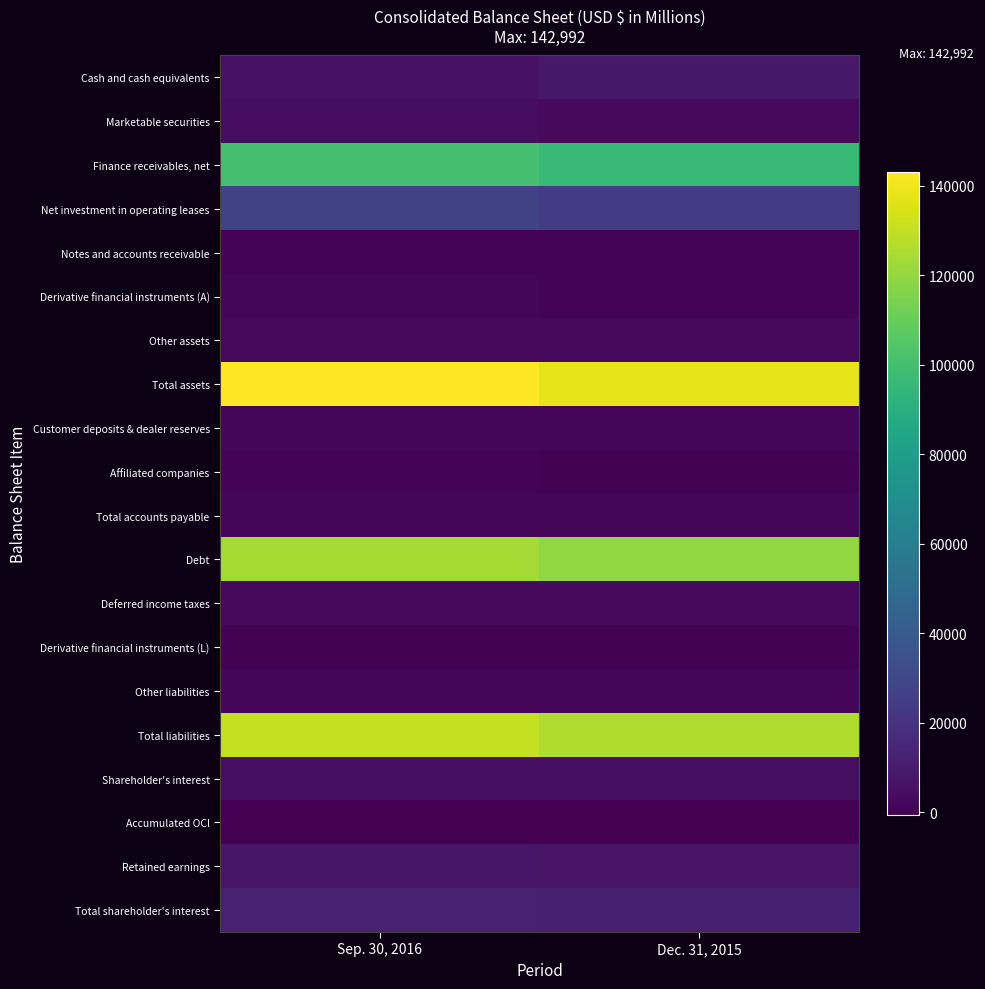

Which label corresponds to the smallest value in the chart?

Sep. 30, 2016